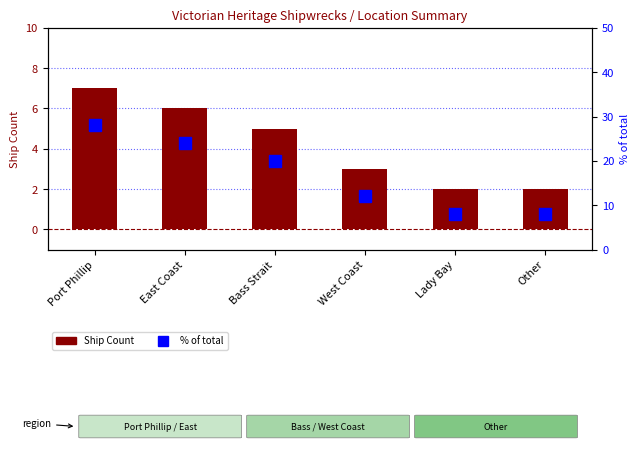

Between East Coast and Bass Strait, which series saw the biggest shift?

% of total